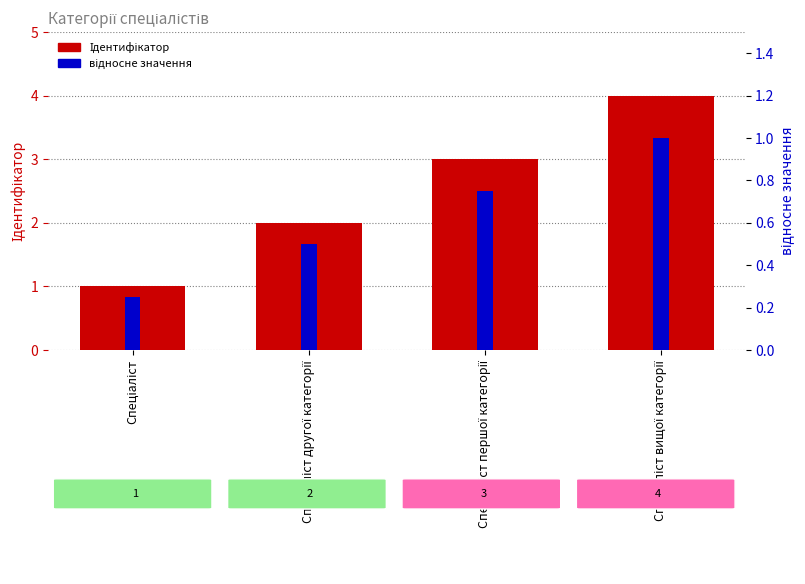

What are all the series names shown in the legend?

Ідентифікатор, відносне значення